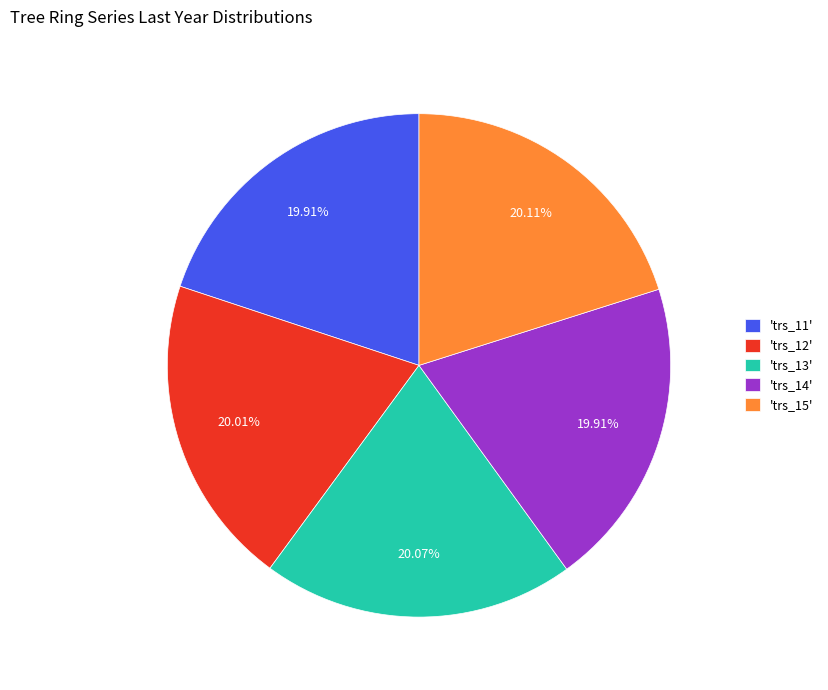

What is the ratio of the value at 'trs_14' to the value at 'trs_11'?

1.0